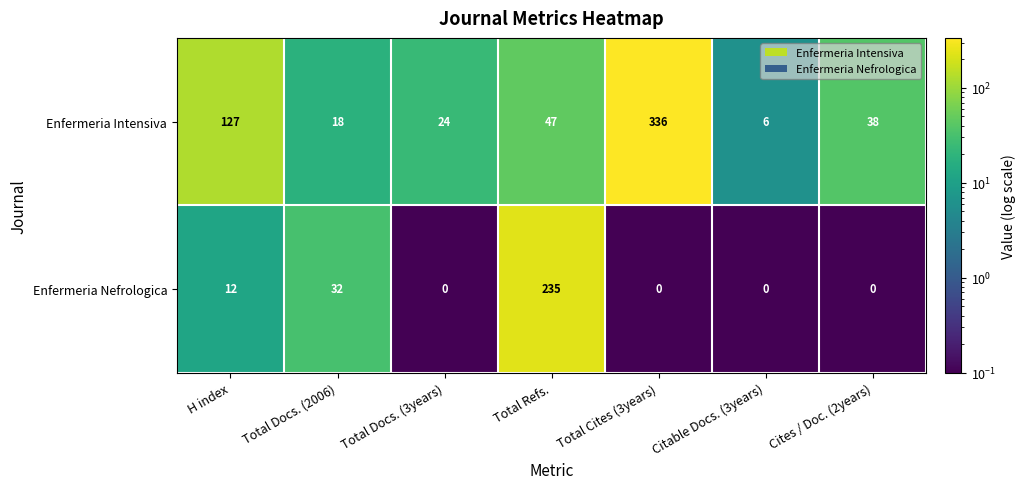

Reading left to right, extract all data points from this chart.

Enfermeria Intensiva: 127	18	24	47	336	6	38
Enfermeria Nefrologica: 12	32	0	235	0	0	0